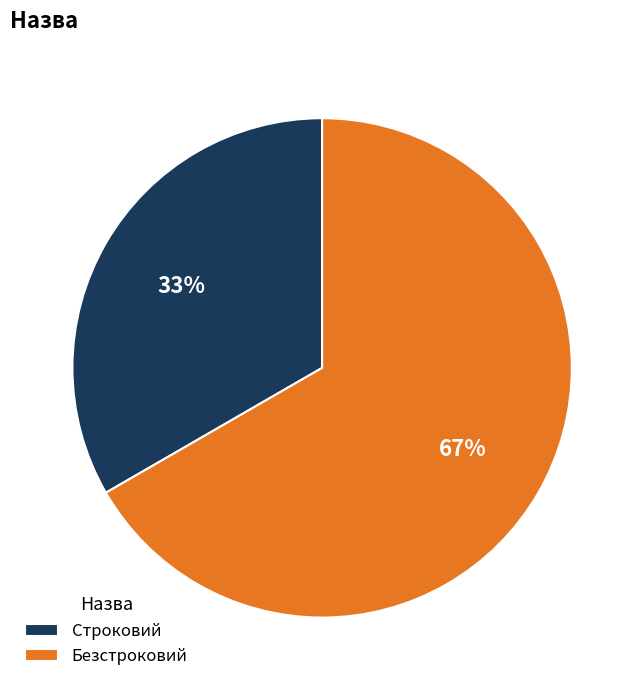

How many segments does this pie chart have?

2